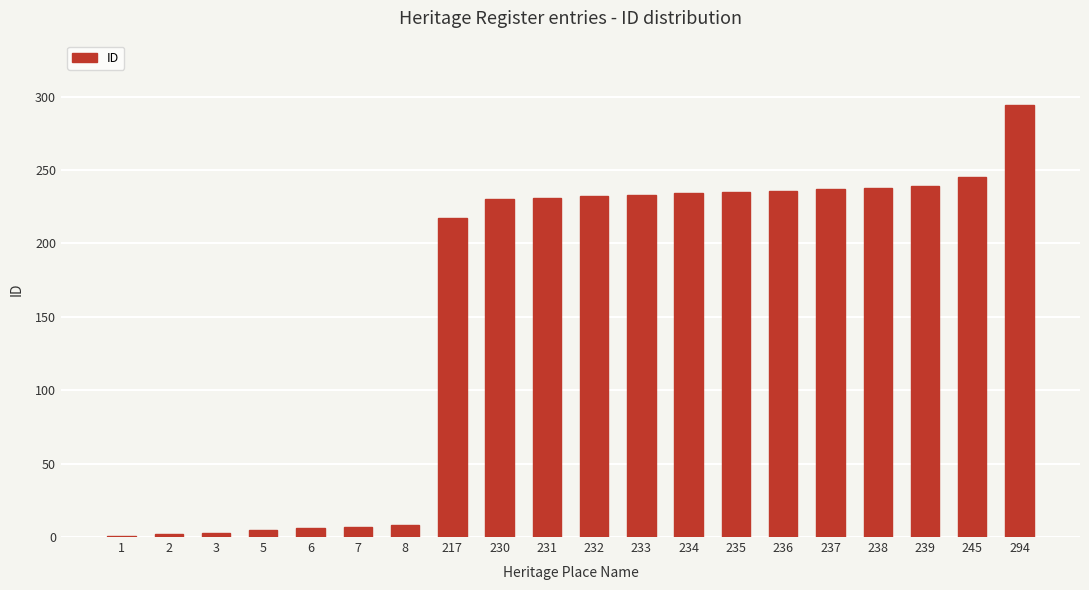

What is the sum of all values?

3133